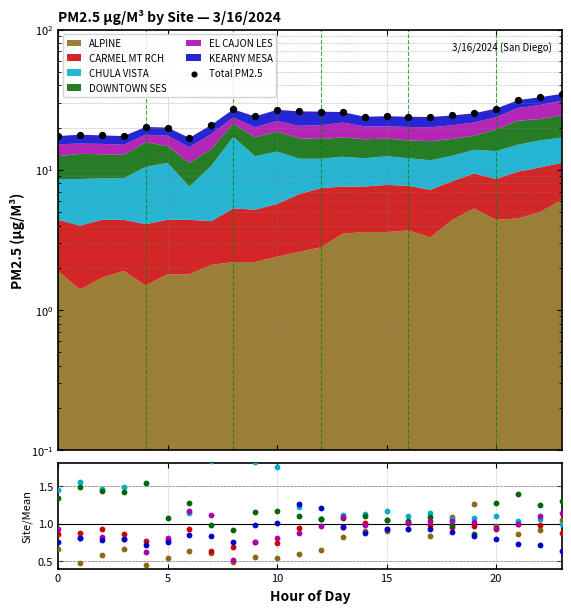

Approximately how many times larger is the value at 19 compared to 20?

1.3